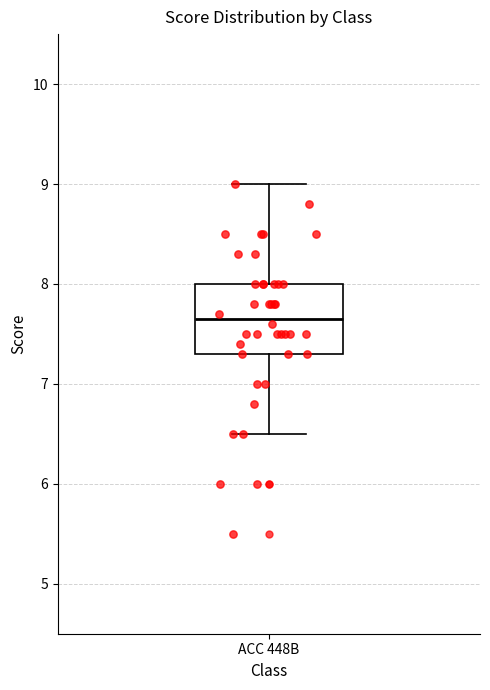

Read this box plot against the y-axis: the position of the median line, the range covered by the box, and the ends of both whiskers. The values are not printed on the chart, so give them approximately, as read against the axis.

median 7.7, box 7.3 to 8.0, whiskers 6.5 to 9.0